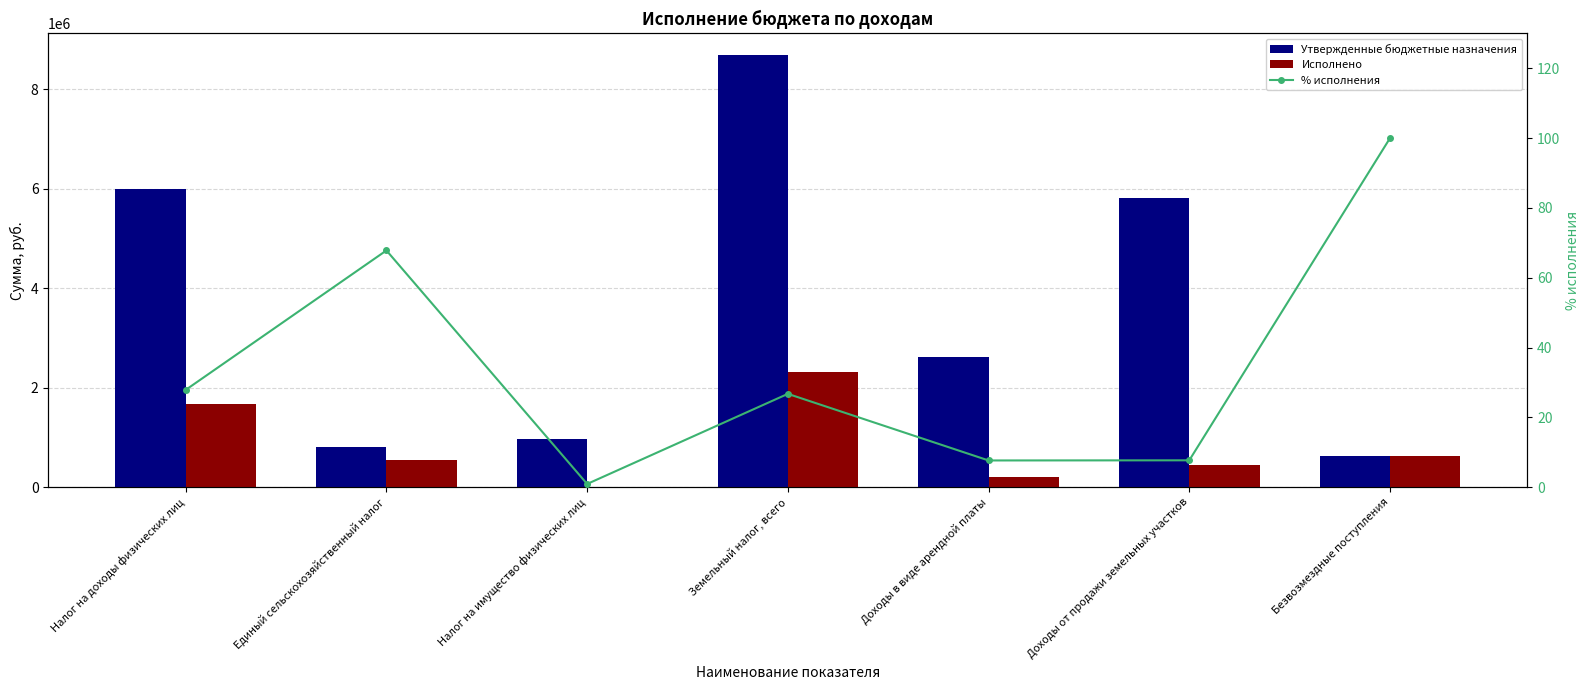

At which category is the sum across all series the highest?

Земельный налог, всего